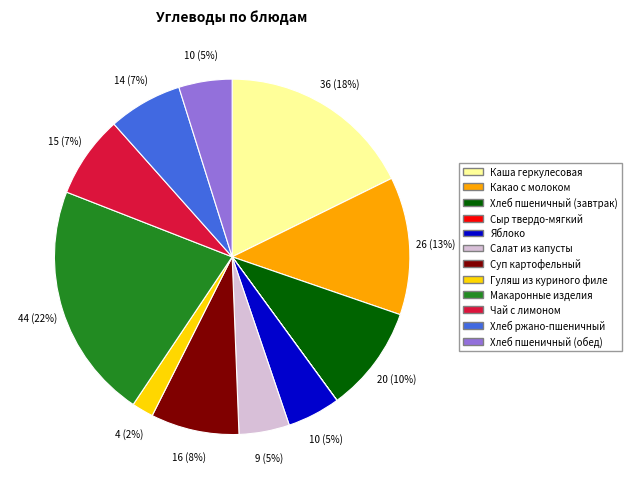

True or false: Хлеб ржано-пшеничный accounts for 7% of the total.

True